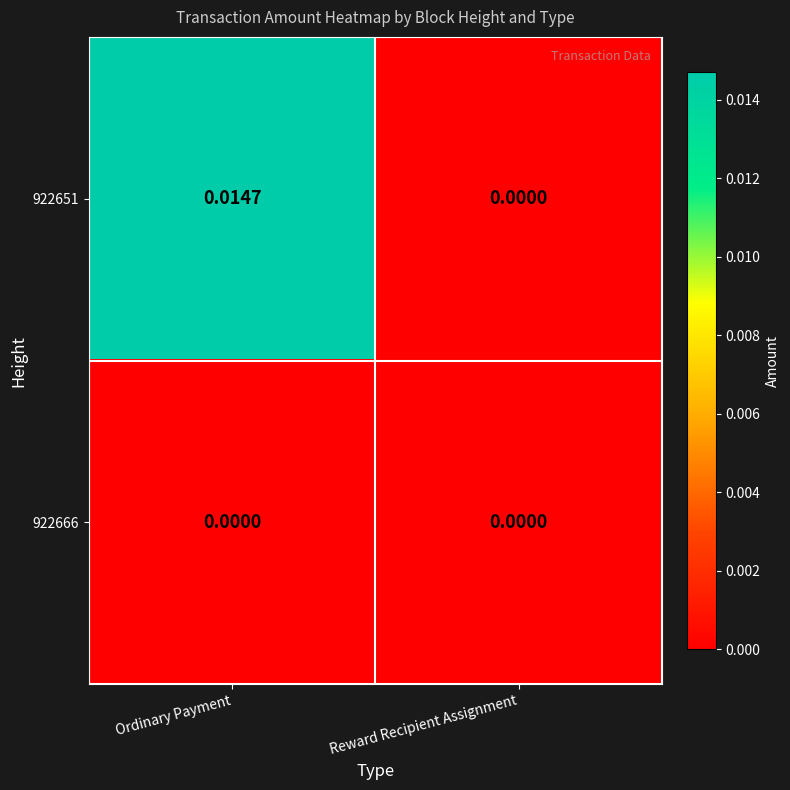

List the labels in order of 922651 value, smallest first.

Reward Recipient Assignment, Ordinary Payment